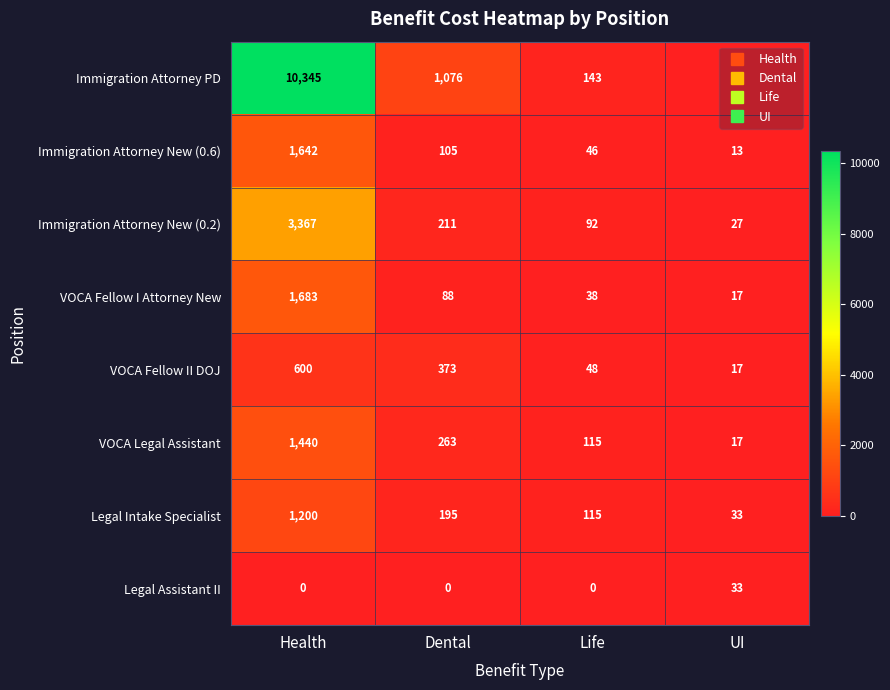

What is the total value across all series at Health?

20277